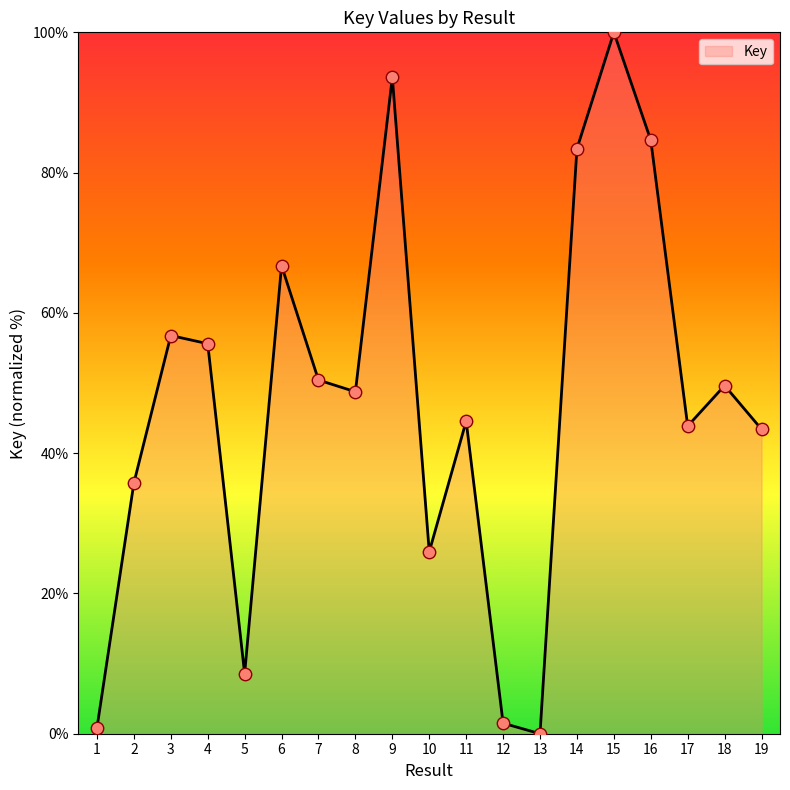

What is the change in value from 4 to 13?

-55.6